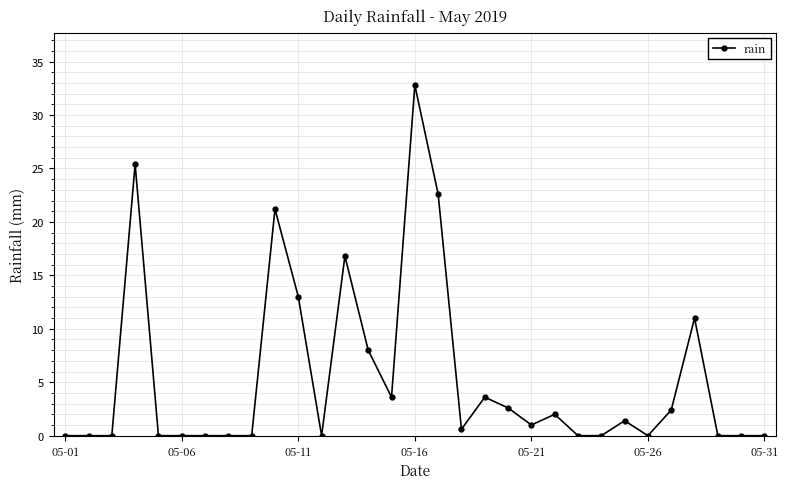

What is the value of the 25th point from the left?

1.4